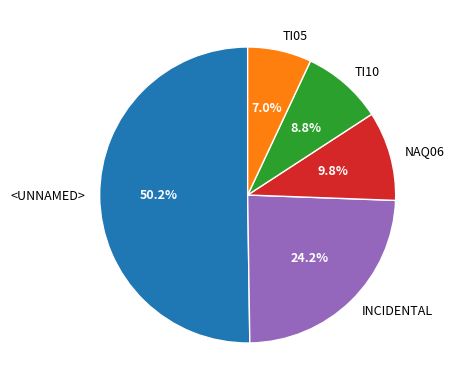

To the nearest percent, what is the difference between the largest and smallest slice percentages?

43%